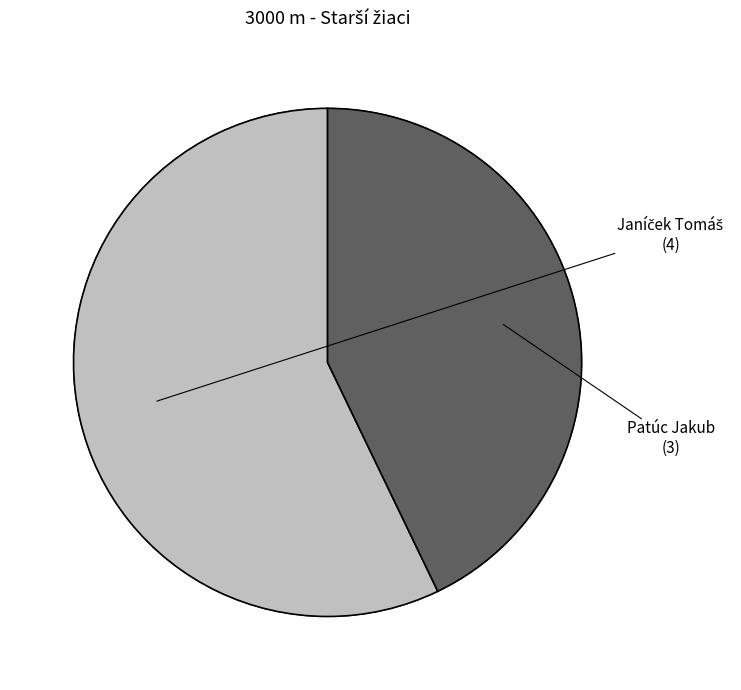

Combined, do Patúc Jakub and Janíček Tomáš account for over 50%?

Yes